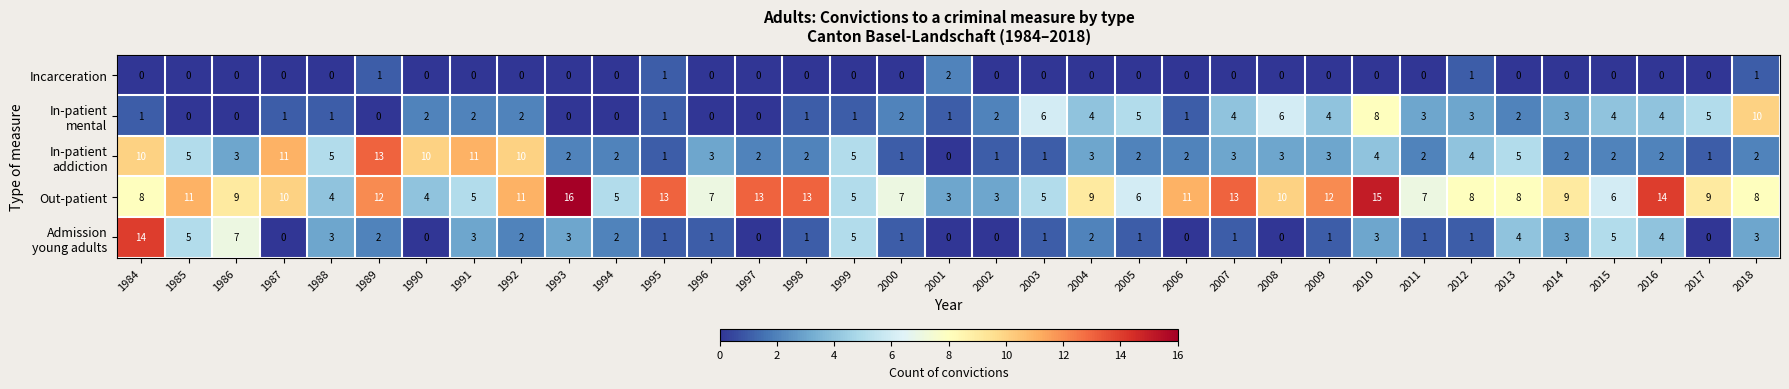

What is the spread (max minus min) of values at 1996?

7